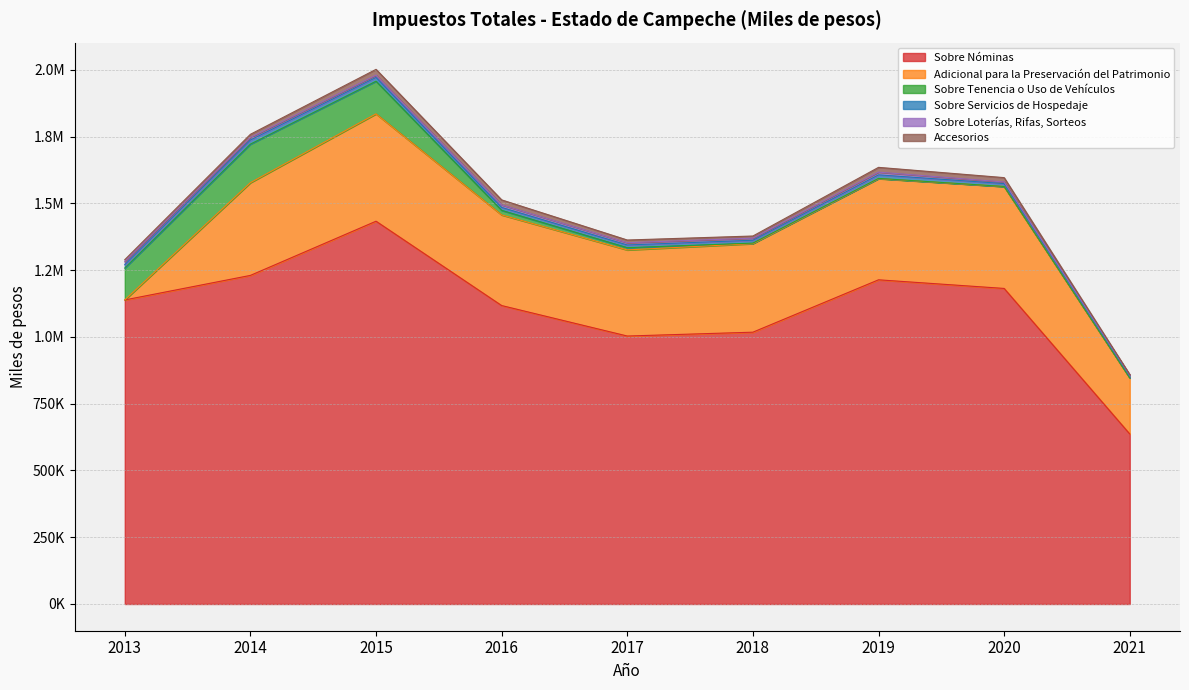

What is the sum of the Adicional para la Preservación del Patrimonio values at 2014 and 2020?

728664.1